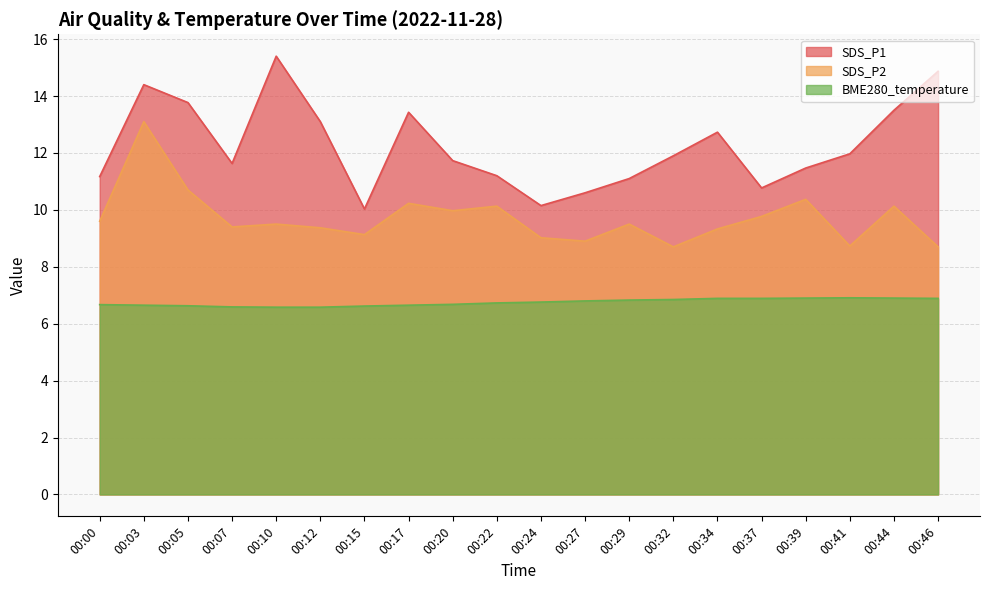

Count the number of categories in the chart.

20